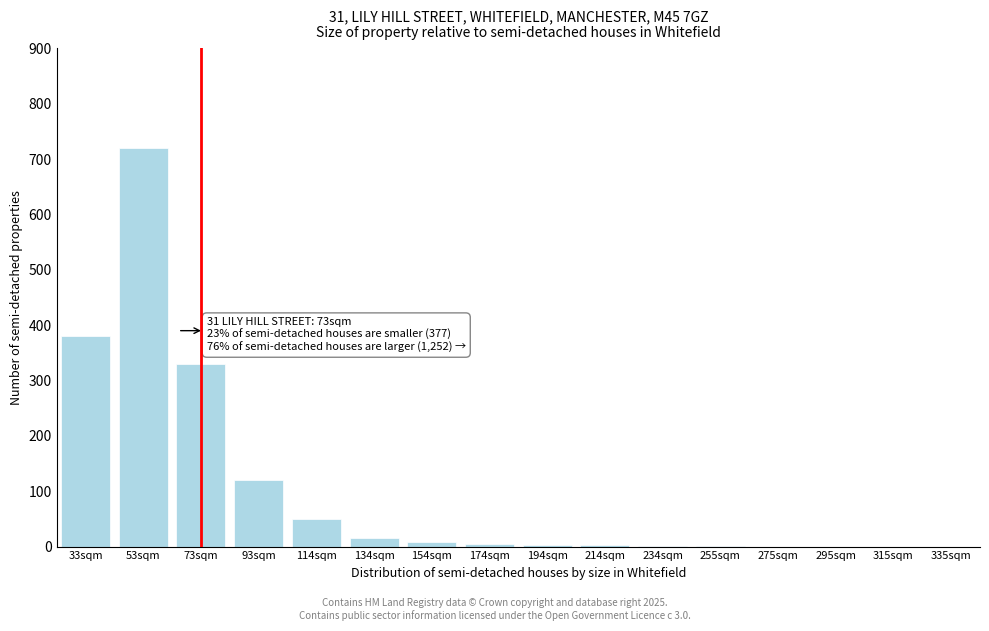

What is the sum of all values?

1635